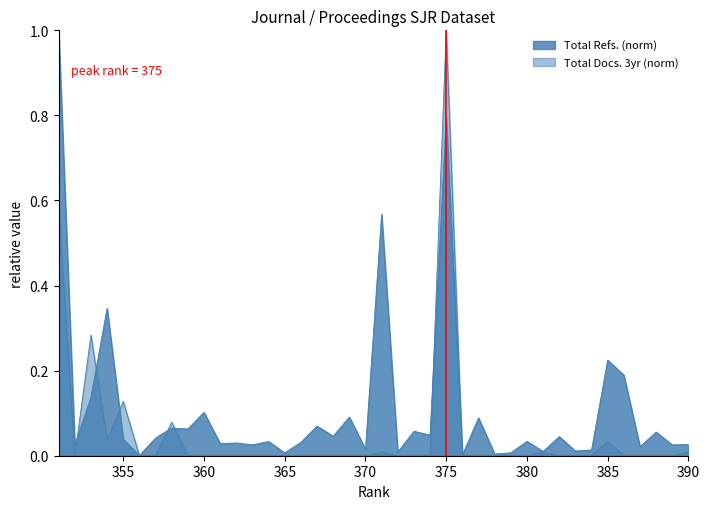

How many interior local peaks does the Total Docs. (3years) series have?

7